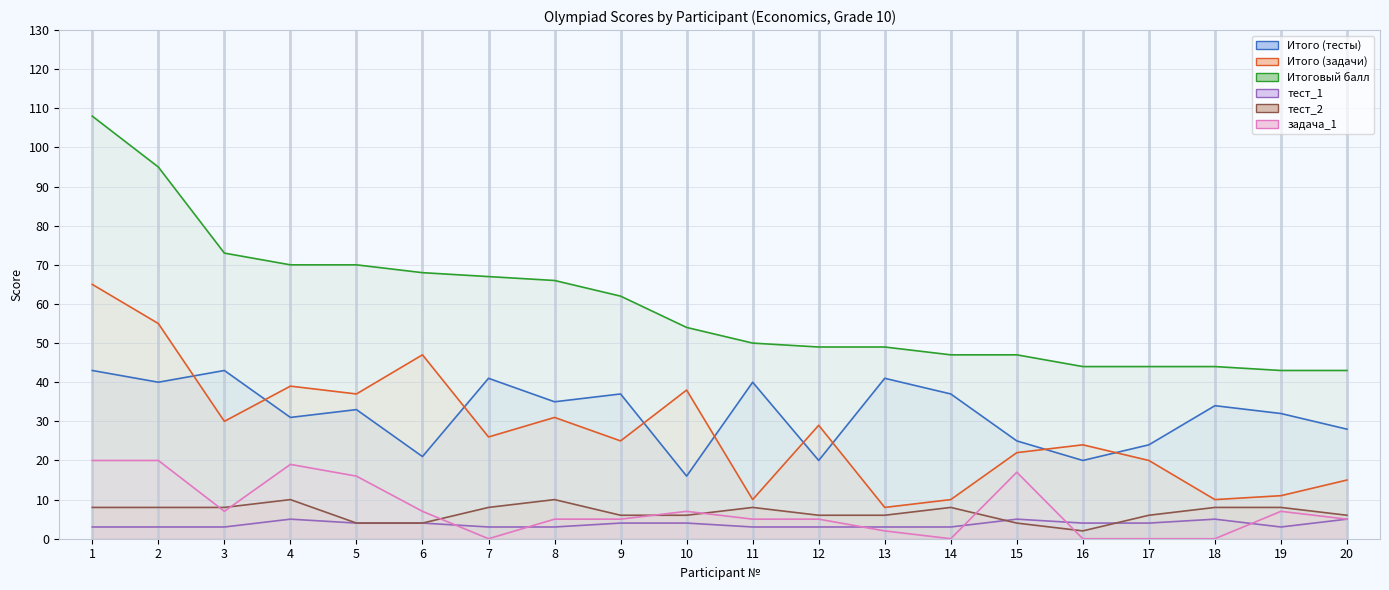

Is the value of Итого (задачи) at 14 greater than the value of тест_1 at 8?

Yes